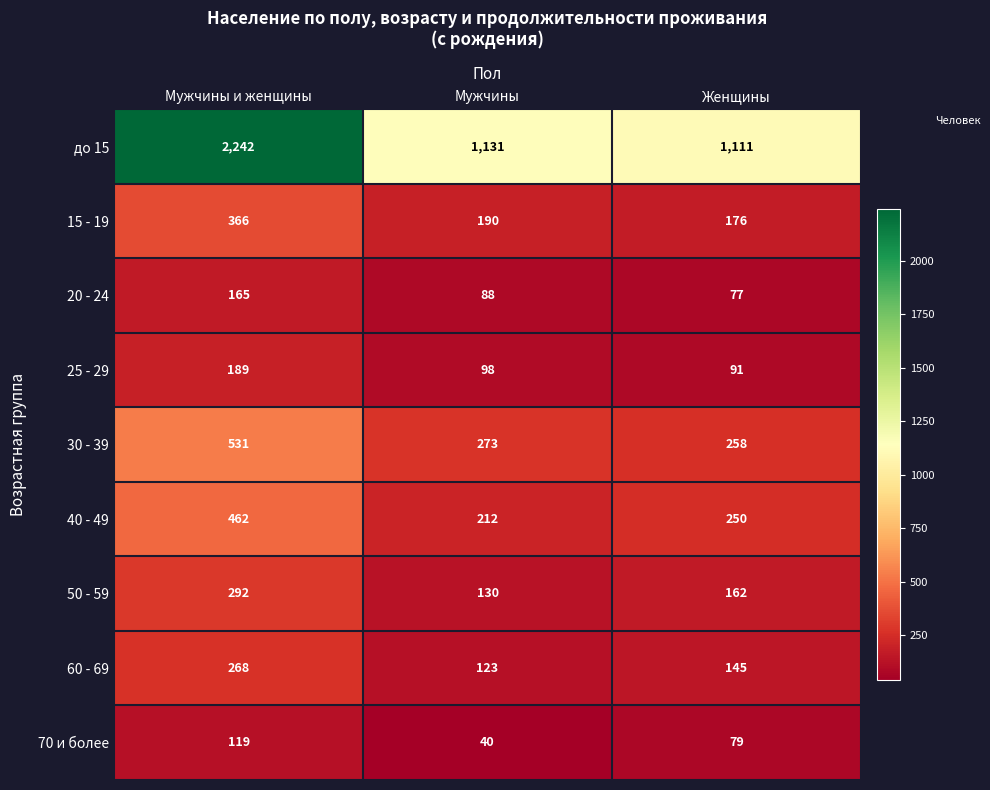

What is the minimum value for 15 - 19?

176